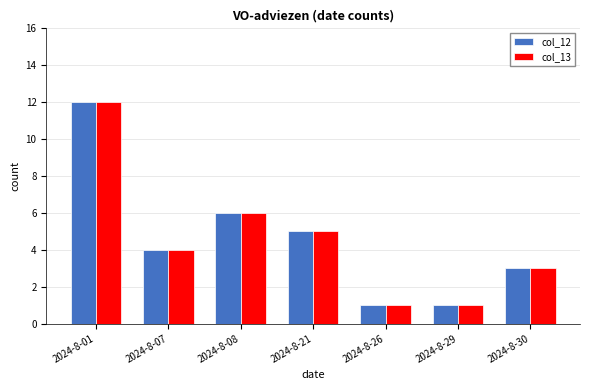

How many data points in col_13 are less than 4?

3